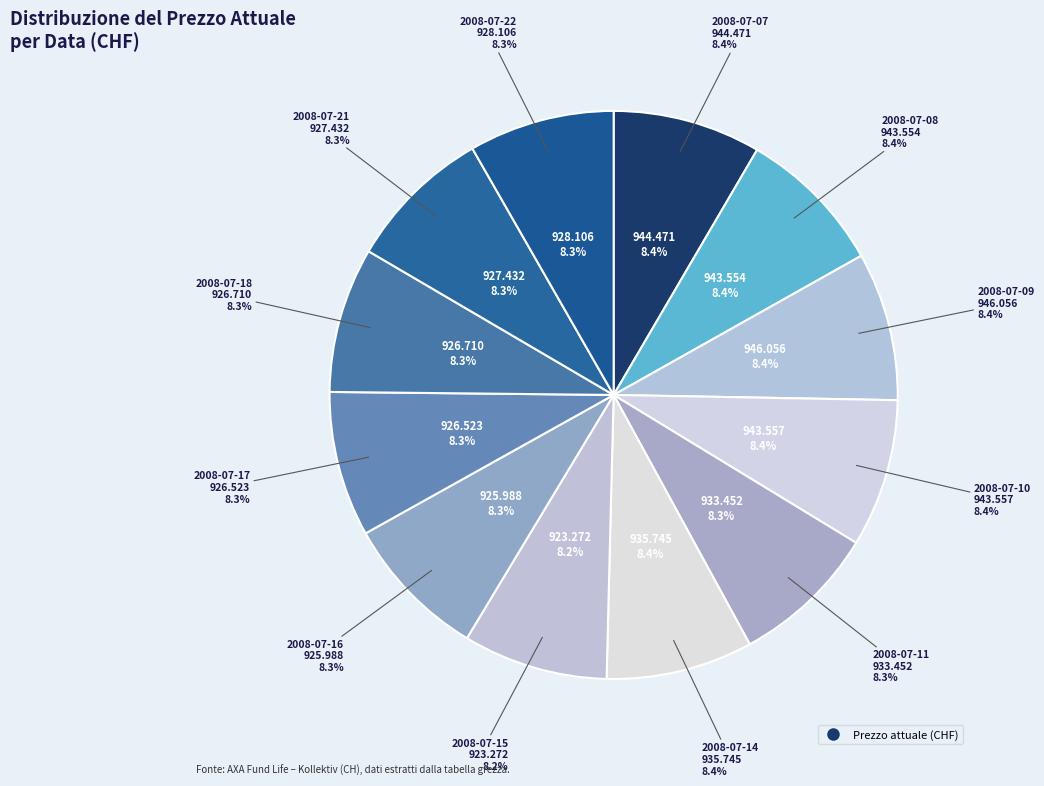

Rank the categories by value from lowest to highest.

2008-07-15, 2008-07-16, 2008-07-17, 2008-07-18, 2008-07-21, 2008-07-22, 2008-07-11, 2008-07-14, 2008-07-08, 2008-07-10, 2008-07-07, 2008-07-09